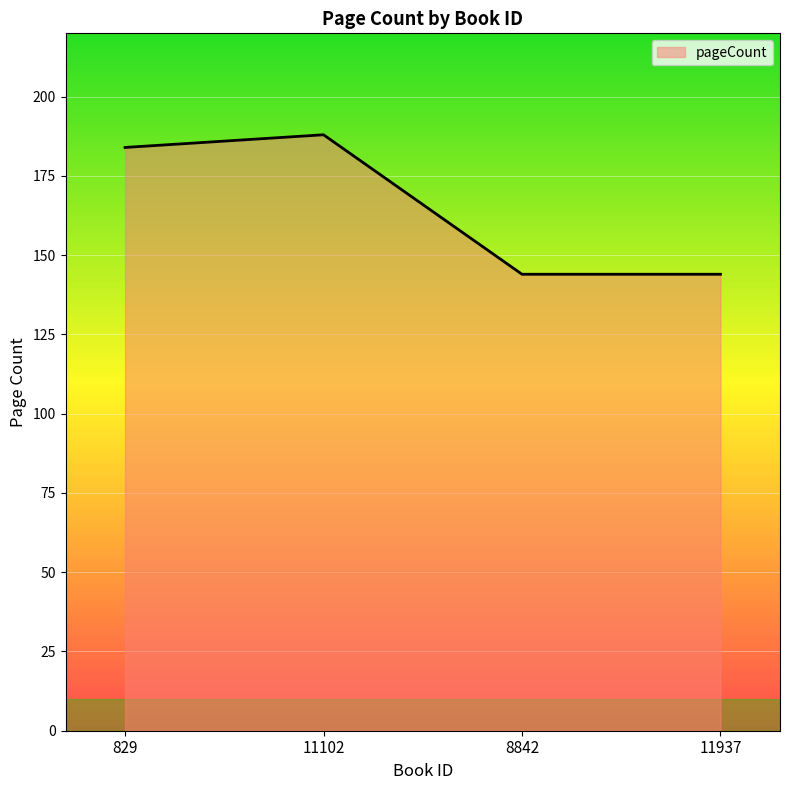

Which label corresponds to the largest value in the chart?

11102